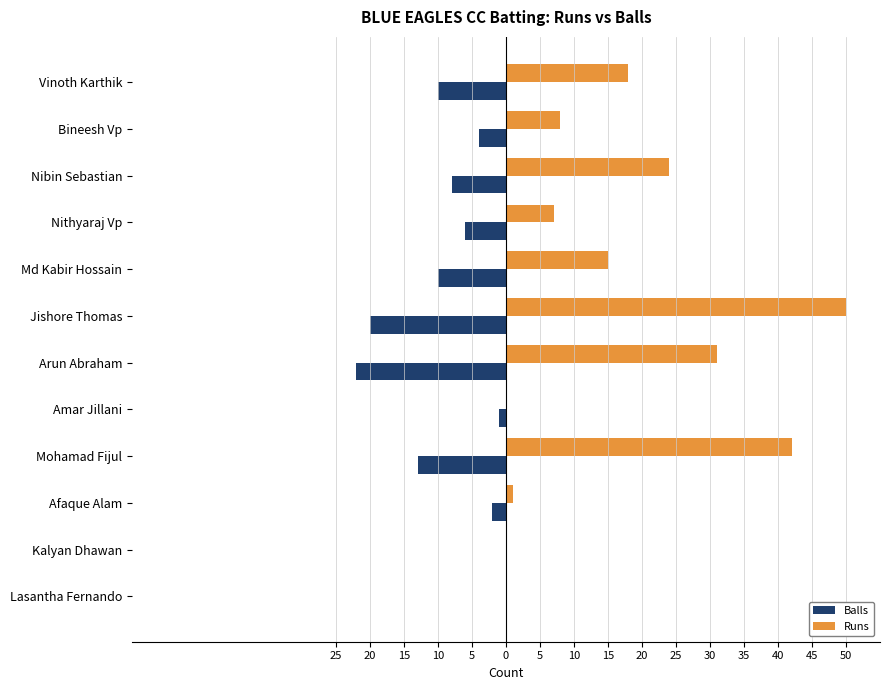

What are all the series names shown in the legend?

Balls, Runs